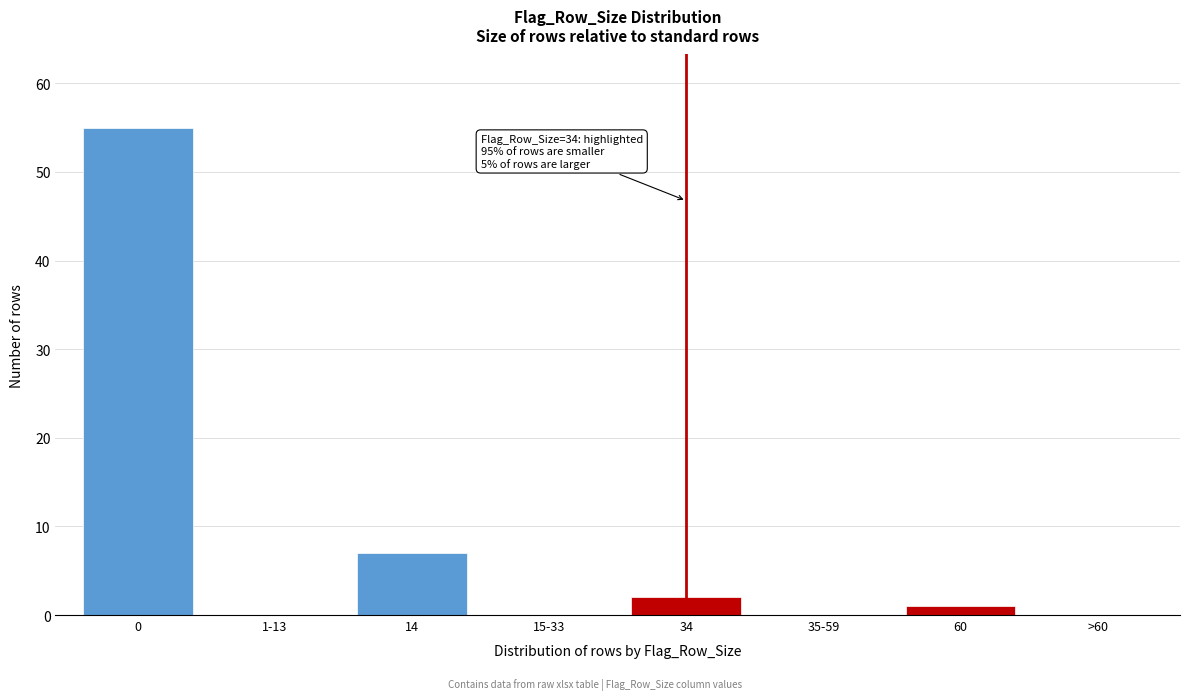

Reading right to left, what are all the values shown in this chart?

>60=0	60=1	35-59=0	34=2	15-33=0	14=7	1-13=0	0=55